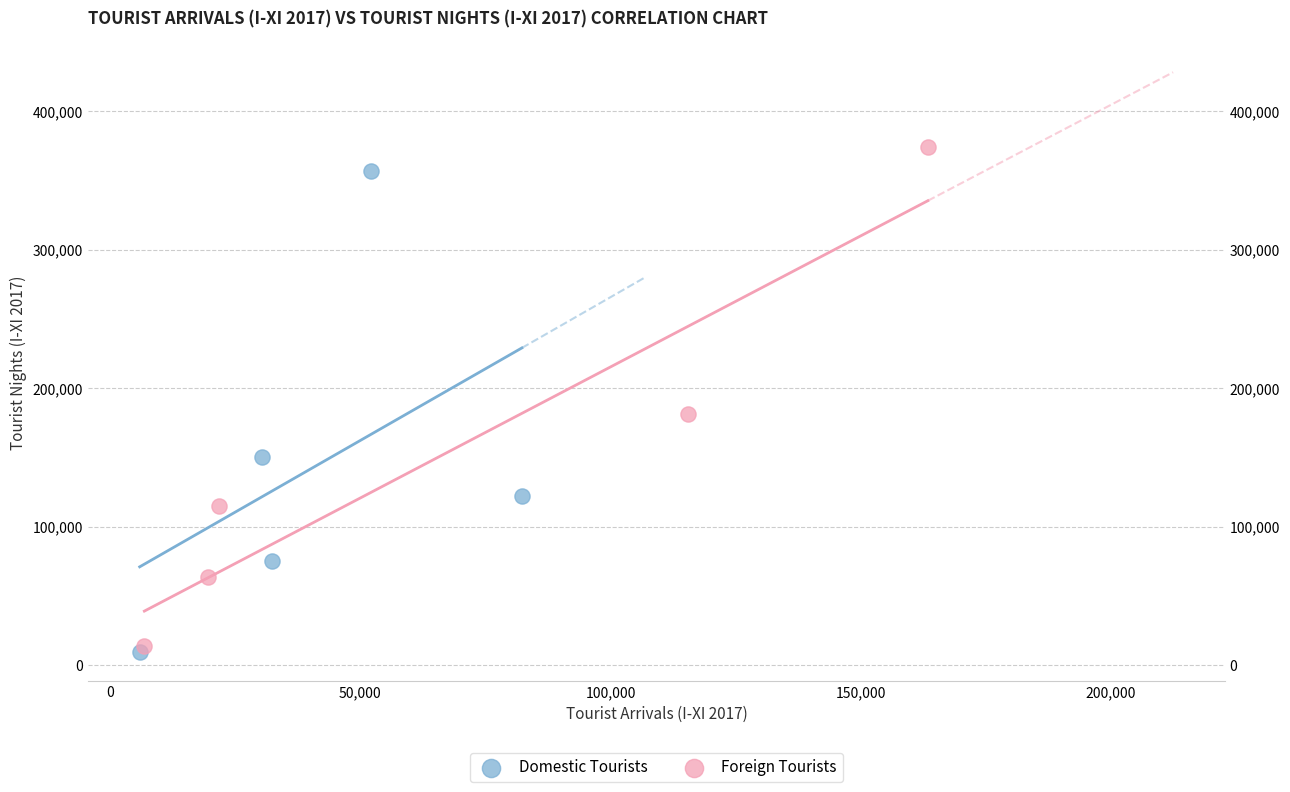

Which series has the widest spread of Y values?

Foreign Tourists